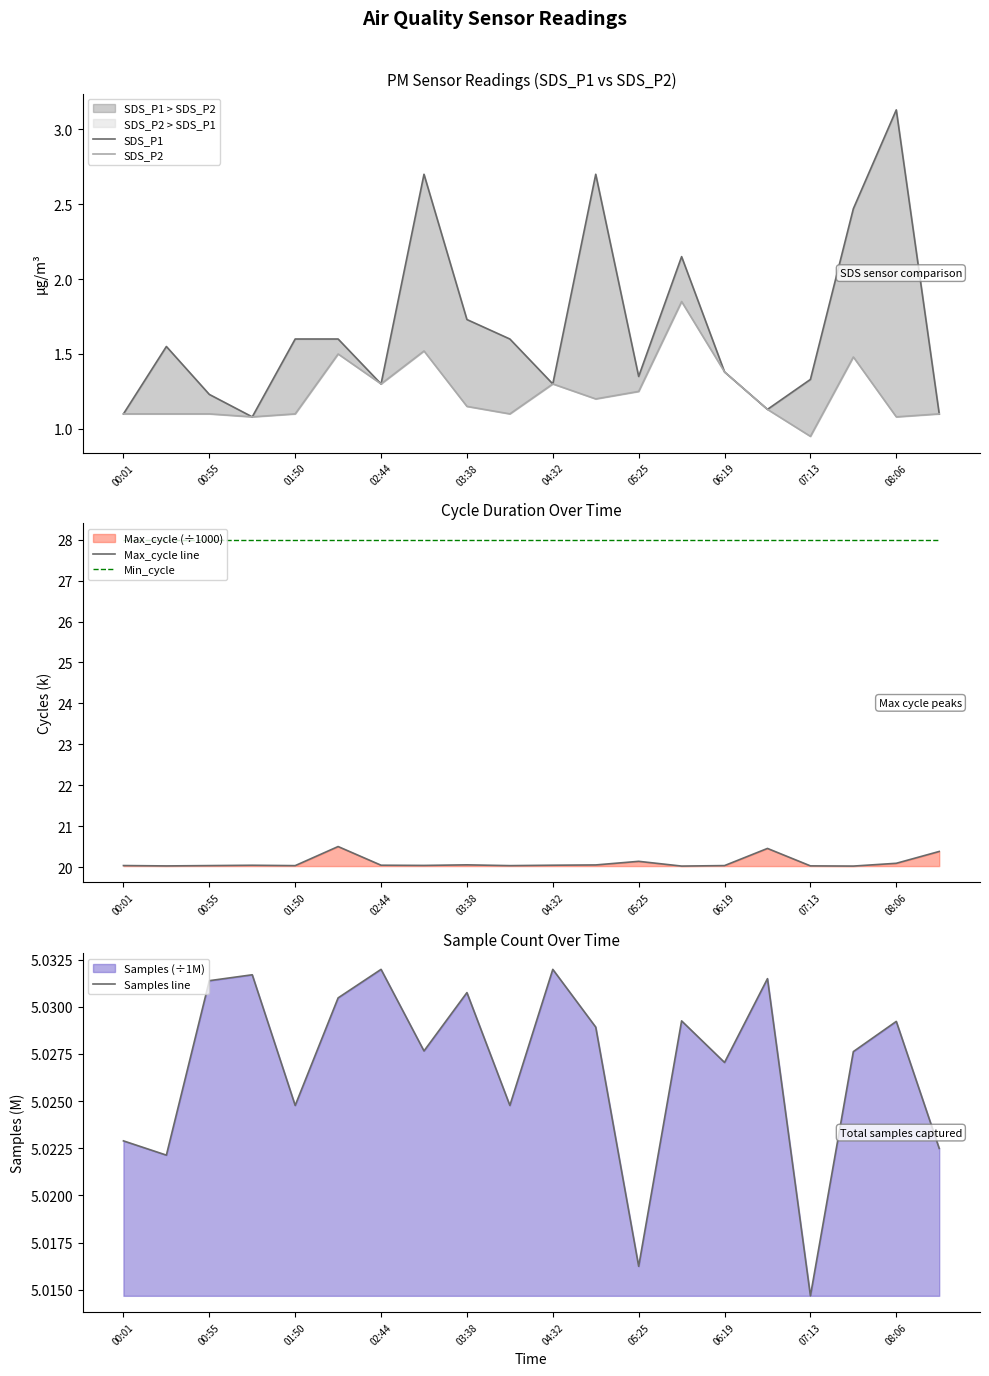

At how many categories does at least one series exceed 12?

20